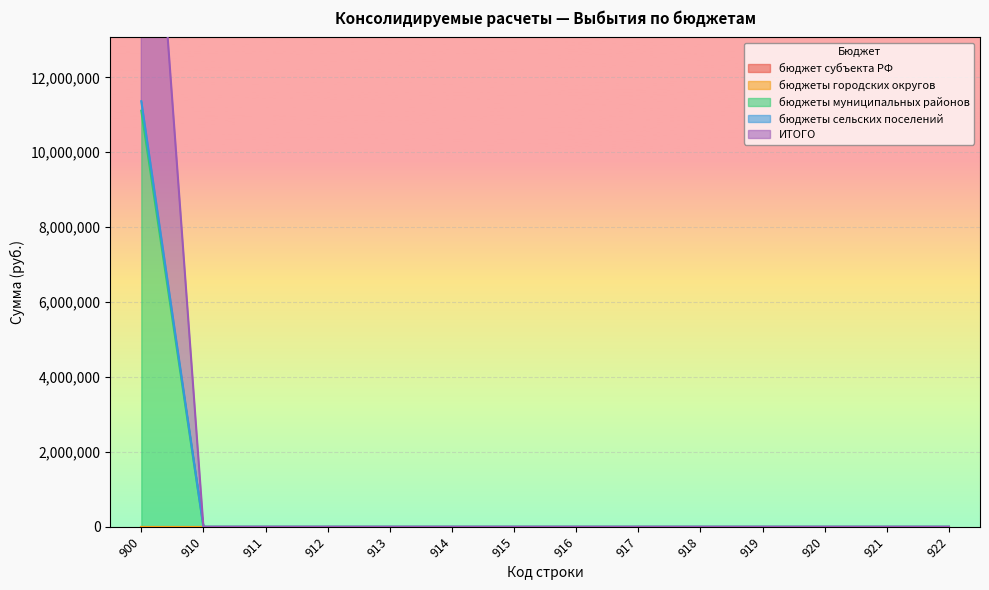

List the labels in order of бюджеты муниципальных районов value, largest first.

900, 910, 911, 912, 913, 914, 915, 916, 917, 918, 919, 920, 921, 922